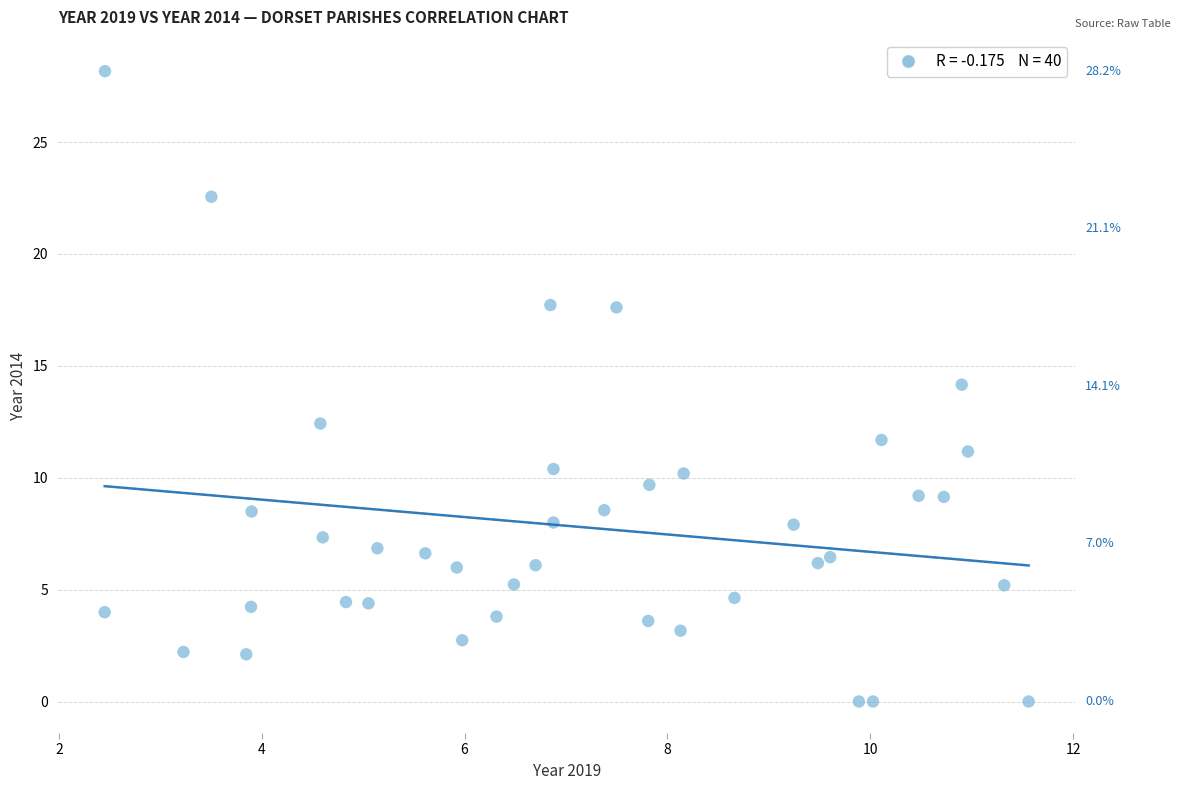

What is the range of Y values (max minus min)?

28.2